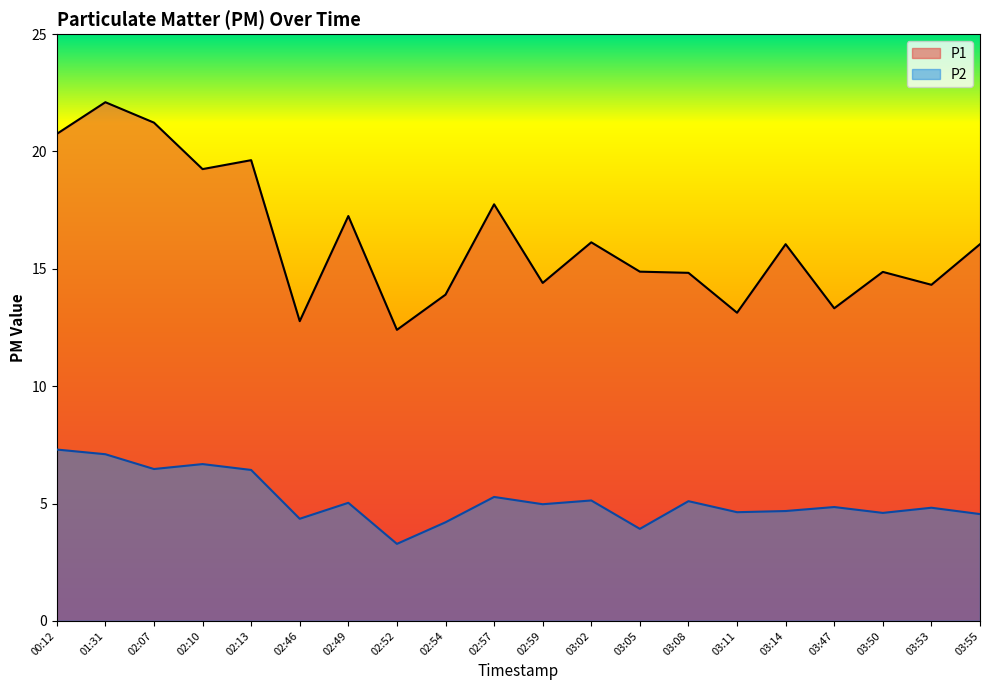

What is the greatest value displayed?

22.1